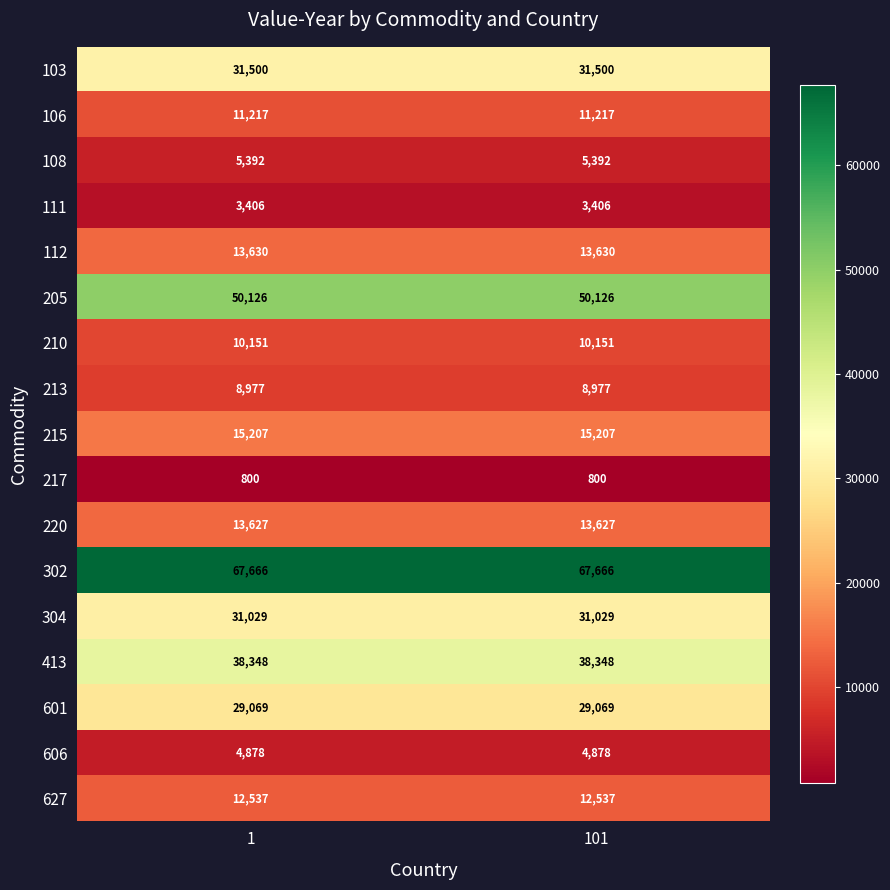

The 220 series shows 19514 at 1. True or false?

False